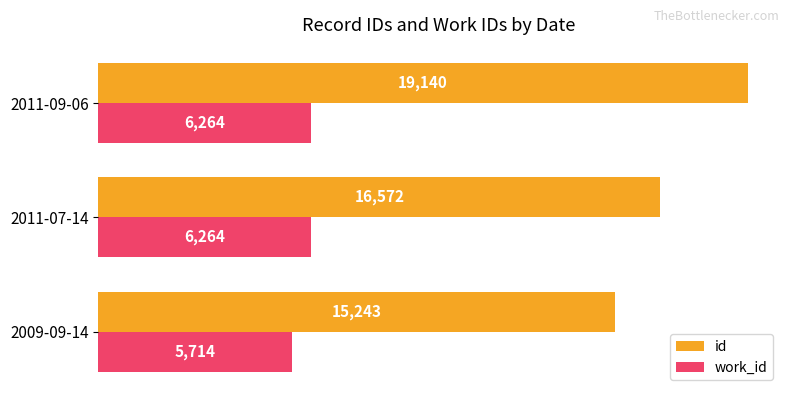

The id series shows 23362 at 2009-09-14. True or false?

False